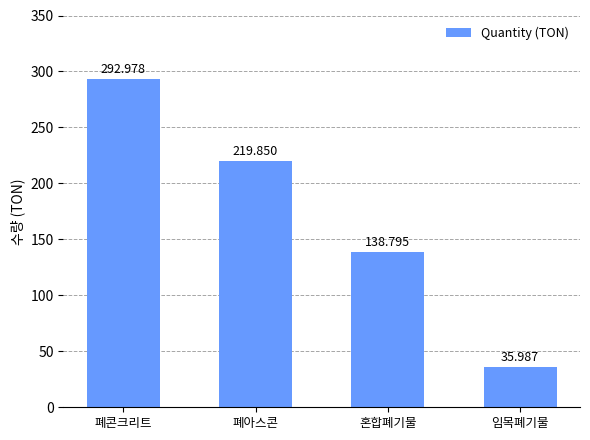

Rank the categories by value from lowest to highest.

임목폐기물, 혼합폐기물, 폐아스콘, 폐콘크리트